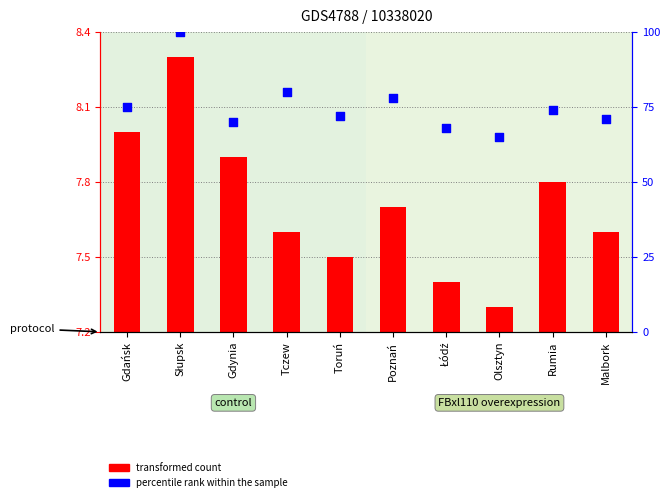

Which series contains the highest Y value?

percentile rank within the sample